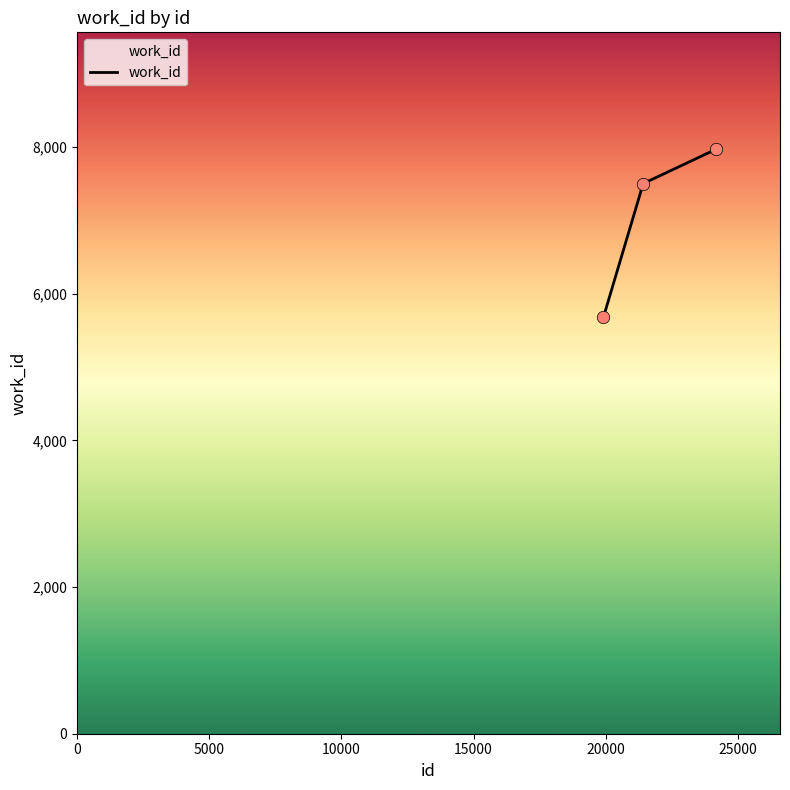

What is the sum of all values?

21151